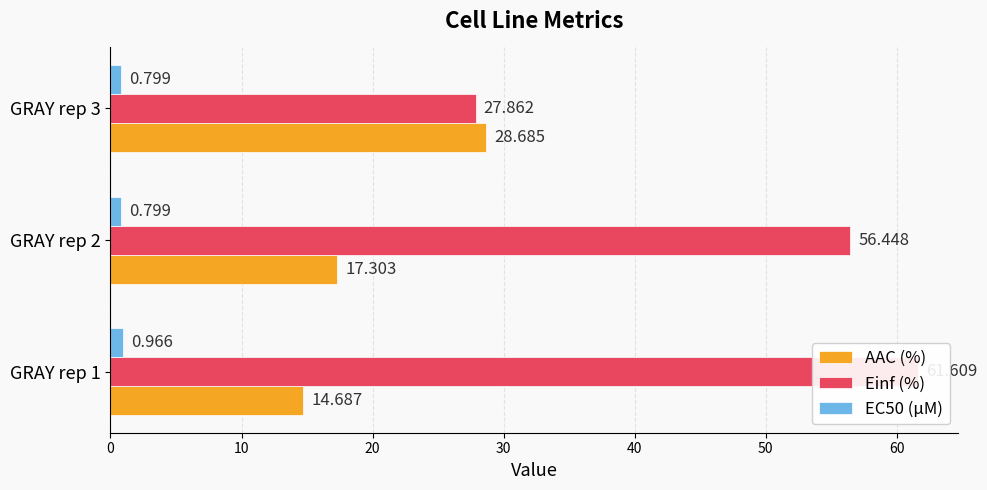

The Einf (%) series shows 101.4 at 0. True or false?

False